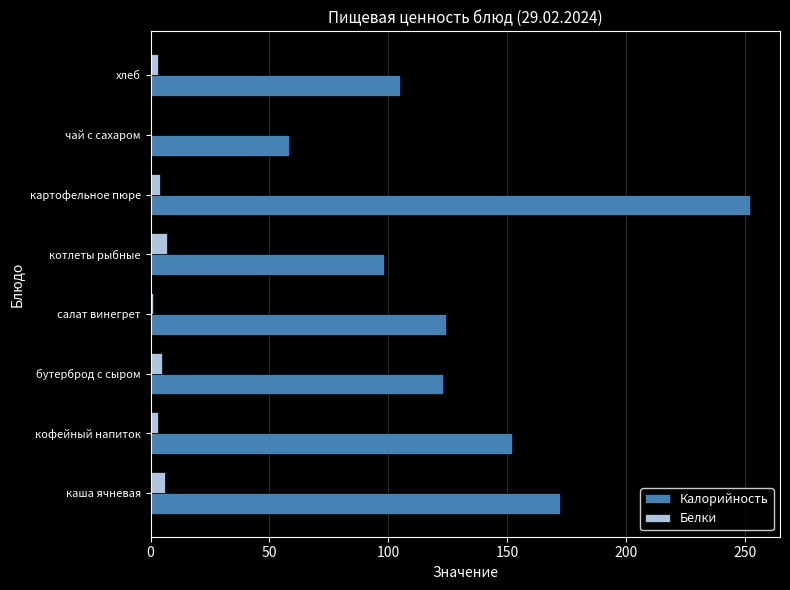

At which category is the sum across all series the highest?

картофельное пюре